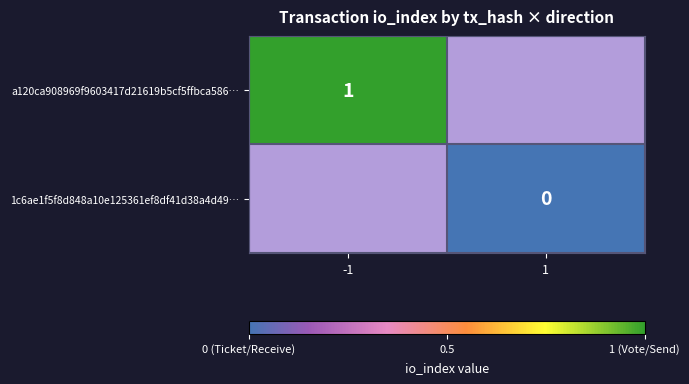

The a120ca908969f9603417d21619b5cf5ffbca586… series shows 1 at -1. True or false?

True